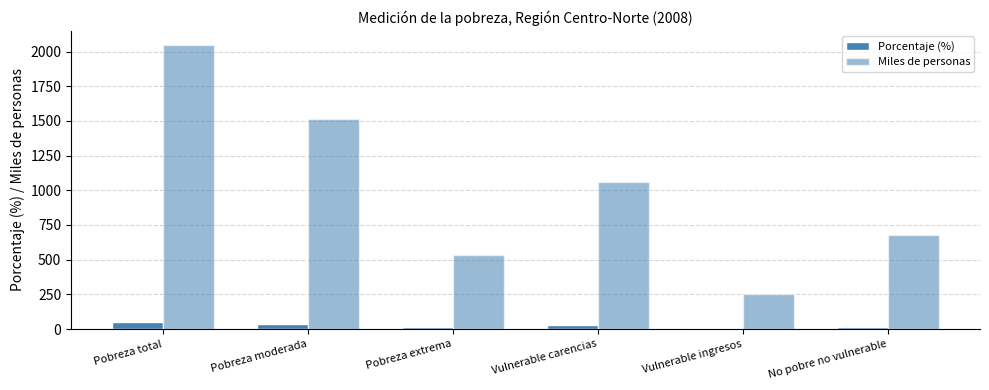

Between Vulnerable carencias and No pobre no vulnerable, which series saw the biggest shift?

Miles de personas